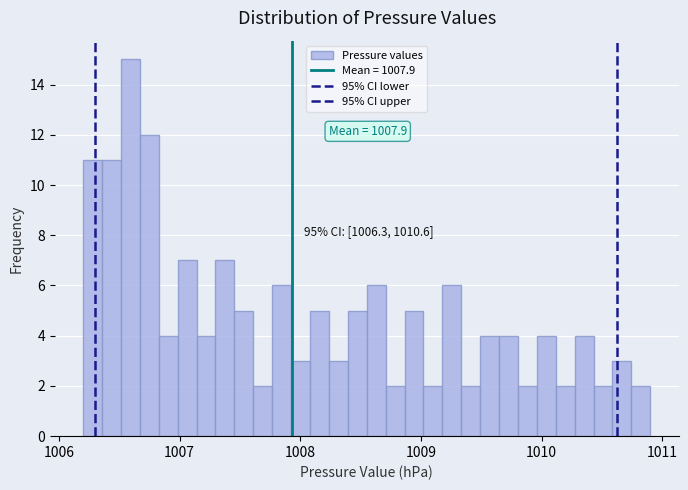

Read against the x-axis, roughly where is the centre of the tallest bar?

1006.6